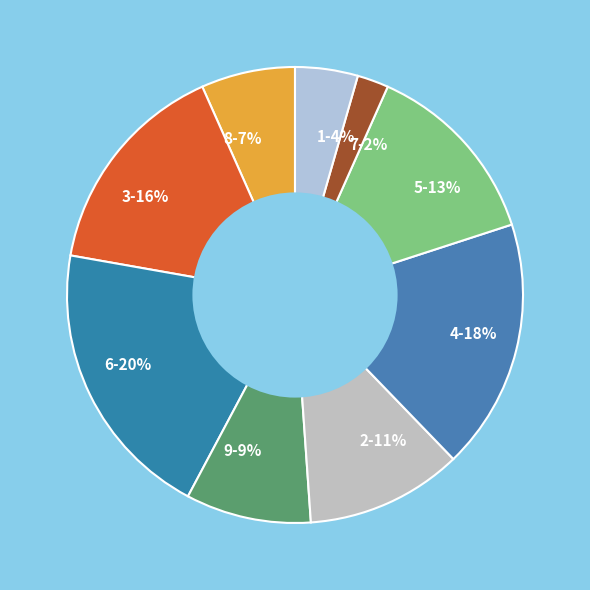

To the nearest percent, what is the difference between the largest and smallest slice percentages?

18%